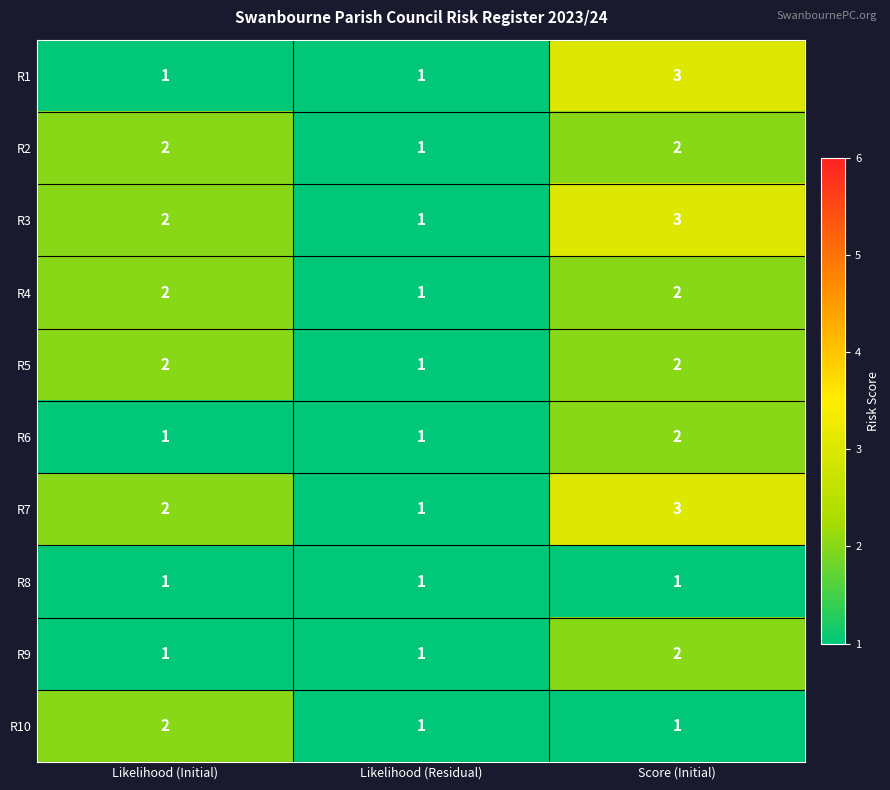

How many values in the R4 series are below 2?

1